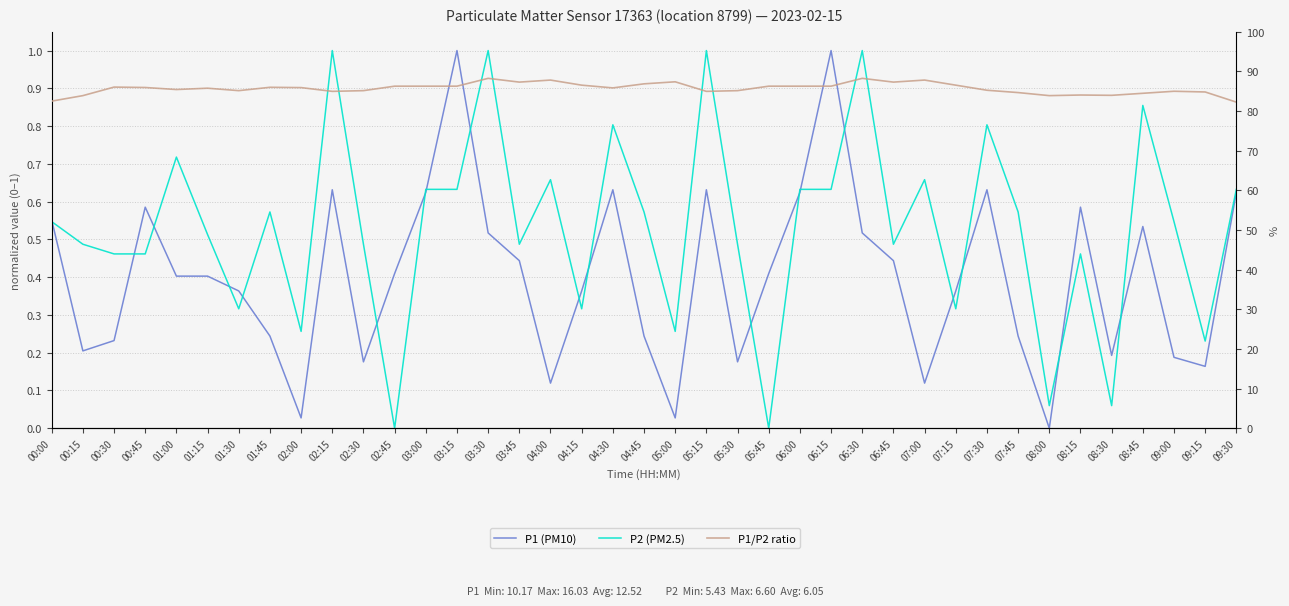

True or false: P2 has more than 2 interior local peaks.

True